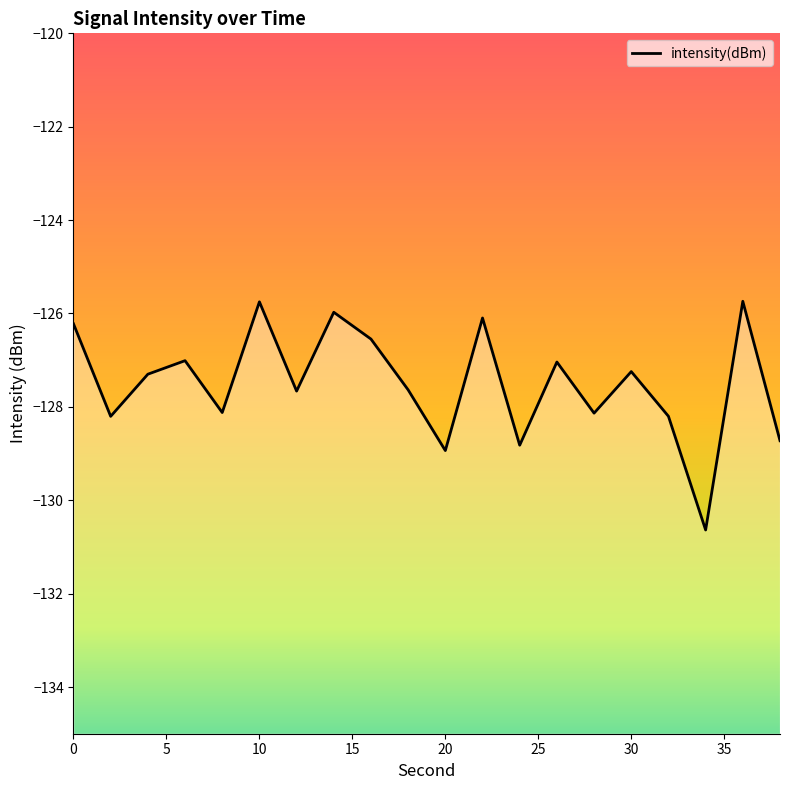

What is the difference between the maximum and minimum values?

4.9